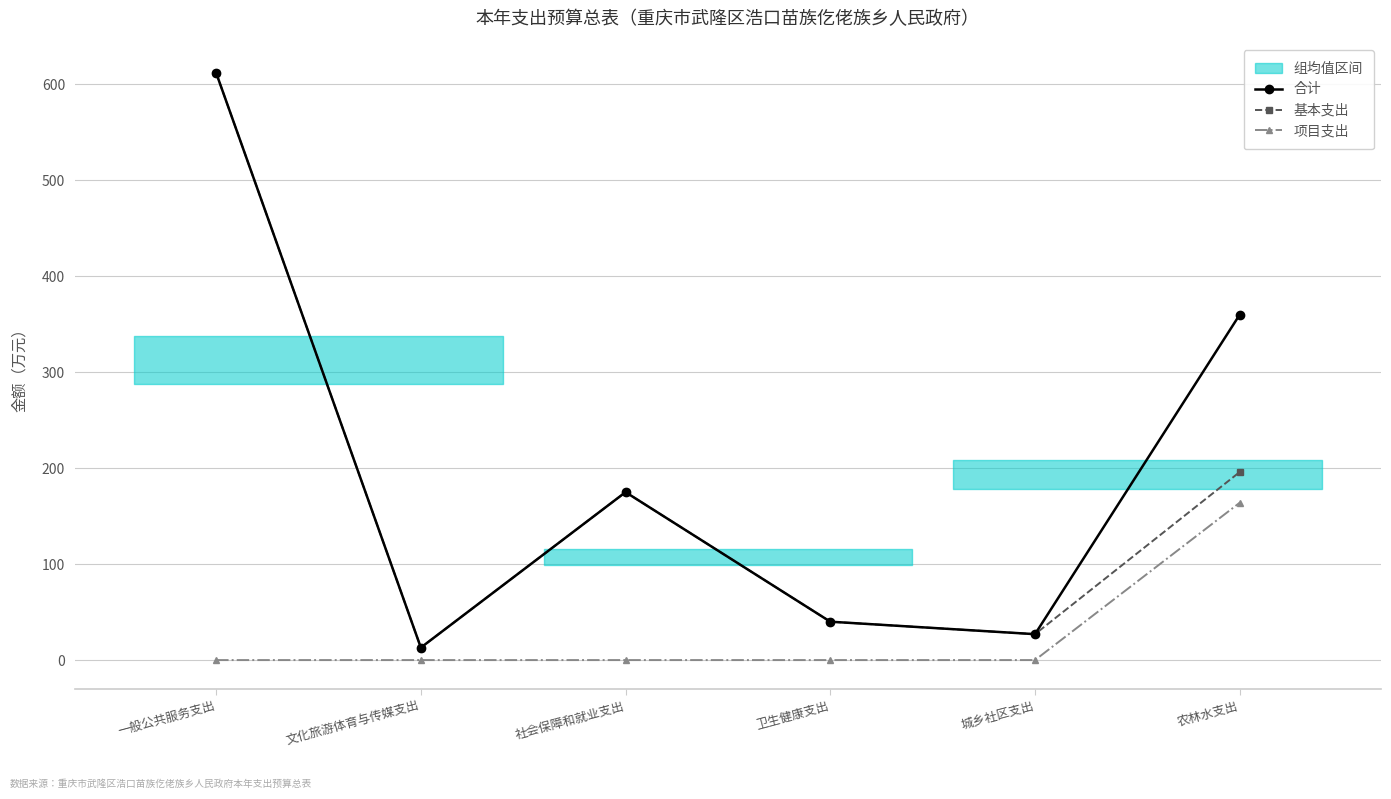

How many categories are shown in the chart?

6